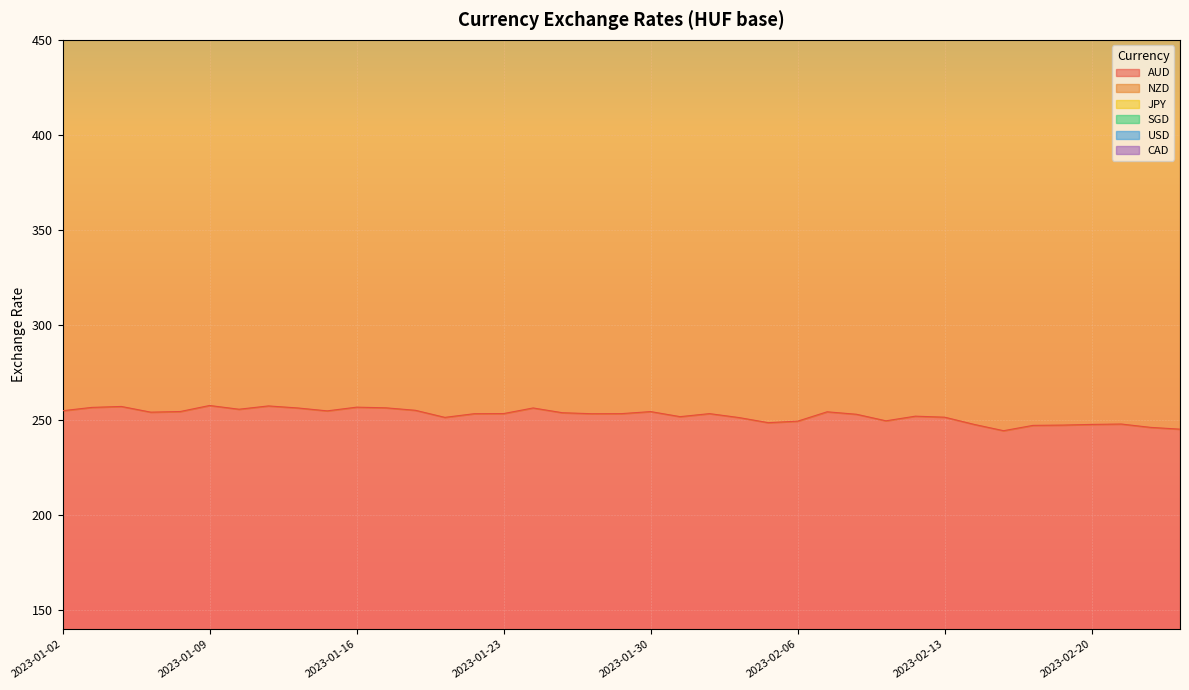

List the series in order of their peak value, highest first.

SGD, NZD, AUD